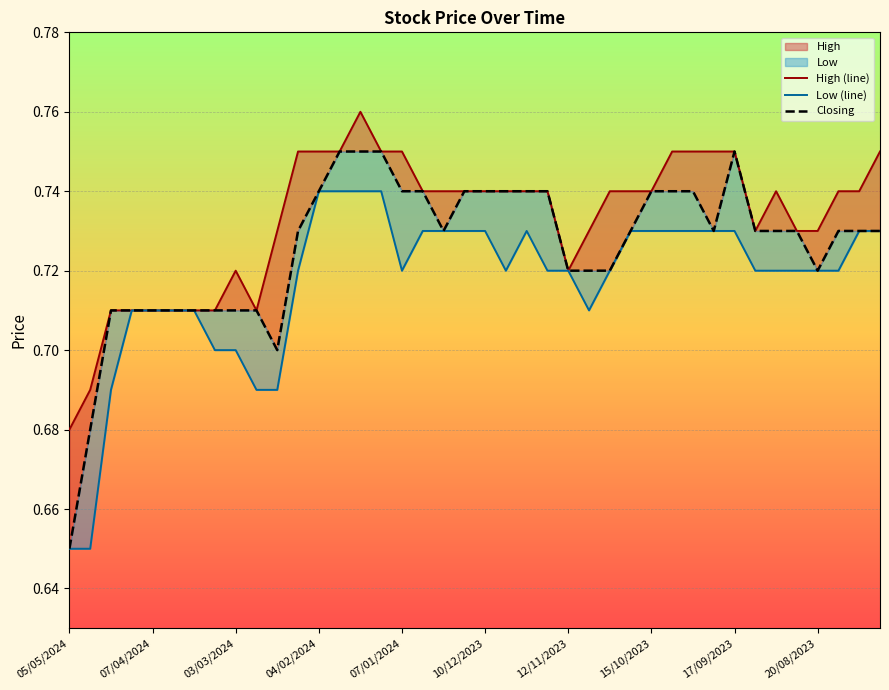

Rank the series by their average value, from lowest to highest.

Low (line), Closing, High (line)